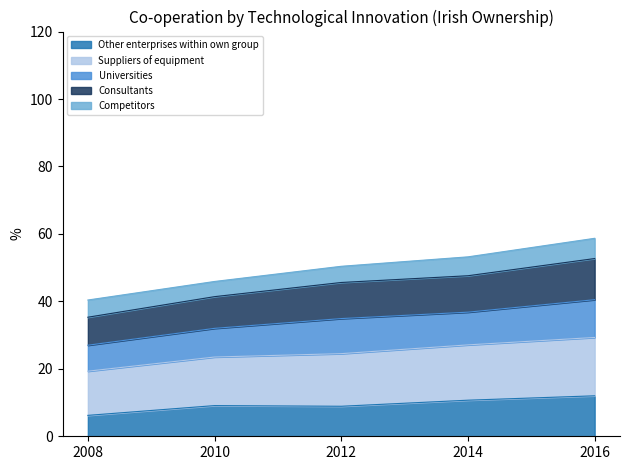

What is the smallest value displayed?

6.2